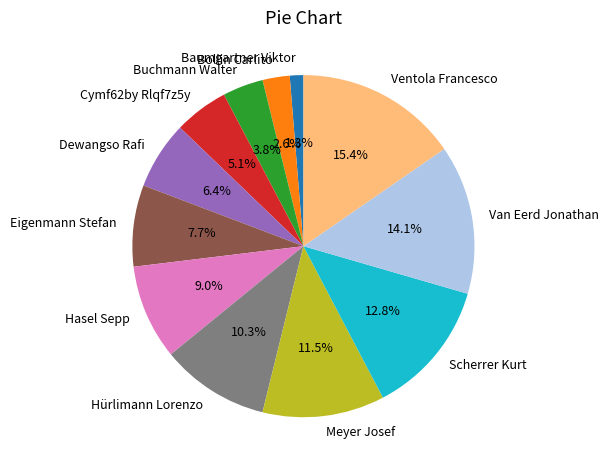

To the nearest percent, what is the difference between the Baumgartner Viktor and Dewangso Rafi slice percentages?

5%